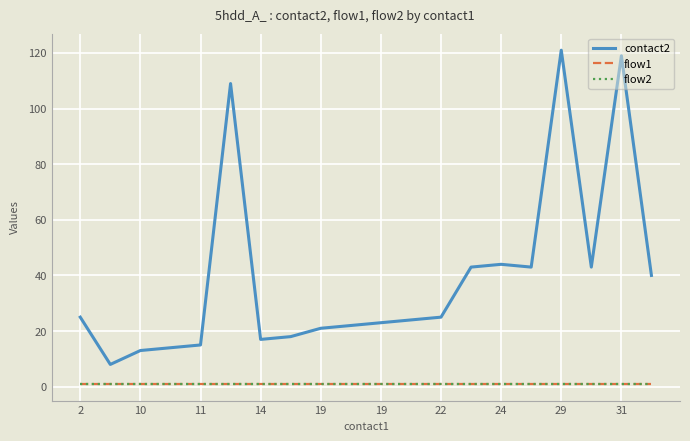

True or false: contact2 and flow1 intersect in this chart.

False